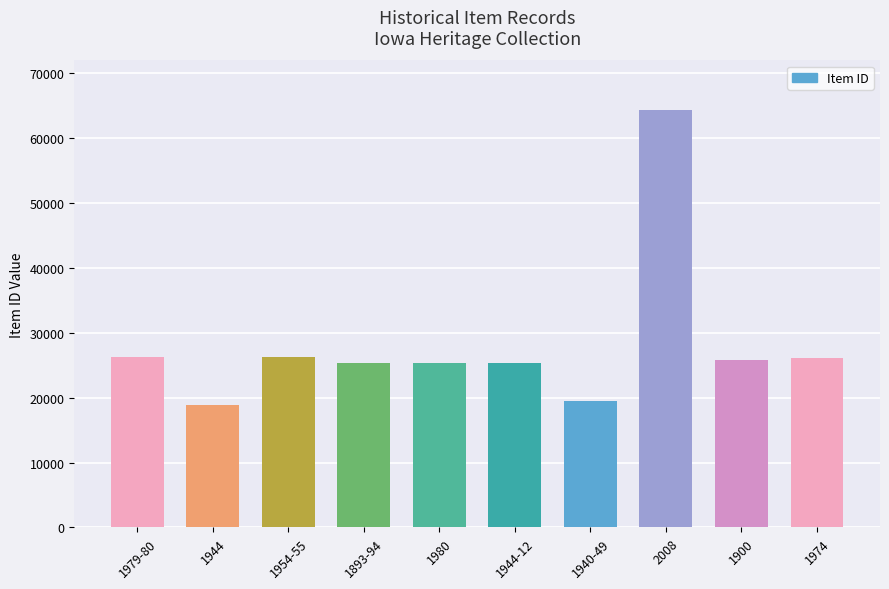

Is it true that the value at 1940-49 is 19563?

True